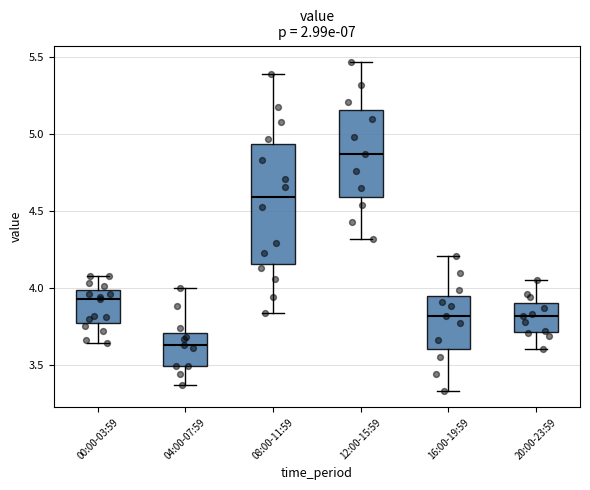

Reading left to right, read every box against the y-axis: the position of its median line, the range the box covers, and the ends of its whiskers. The values are not printed on the chart, so give them approximately, as read against the axis.

00:00-03:59: median 3.95, box 3.80 to 4.00, whiskers 3.65 to 4.10
04:00-07:59: median 3.65, box 3.50 to 3.70, whiskers 3.35 to 4.00
08:00-11:59: median 4.60, box 4.15 to 4.95, whiskers 3.85 to 5.40
12:00-15:59: median 4.85, box 4.60 to 5.15, whiskers 4.30 to 5.45
16:00-19:59: median 3.80, box 3.60 to 3.95, whiskers 3.35 to 4.20
20:00-23:59: median 3.80, box 3.70 to 3.90, whiskers 3.60 to 4.05